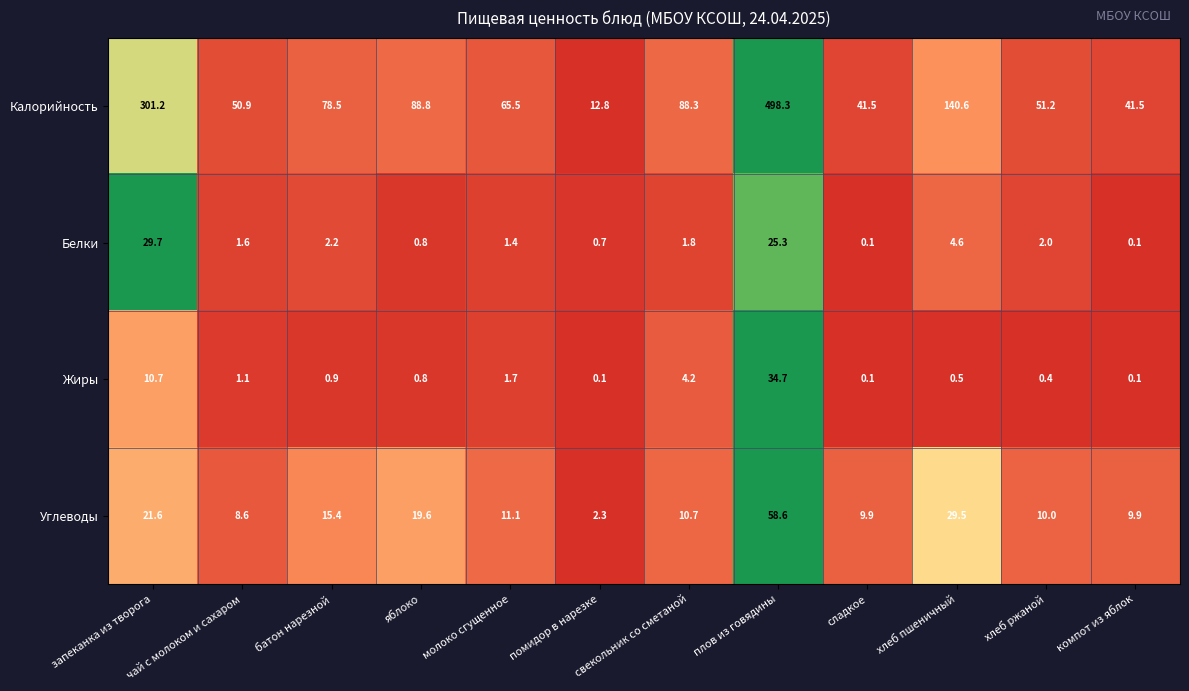

Rank the series by their maximum value, from lowest to highest.

Белки, Жиры, Углеводы, Калорийность